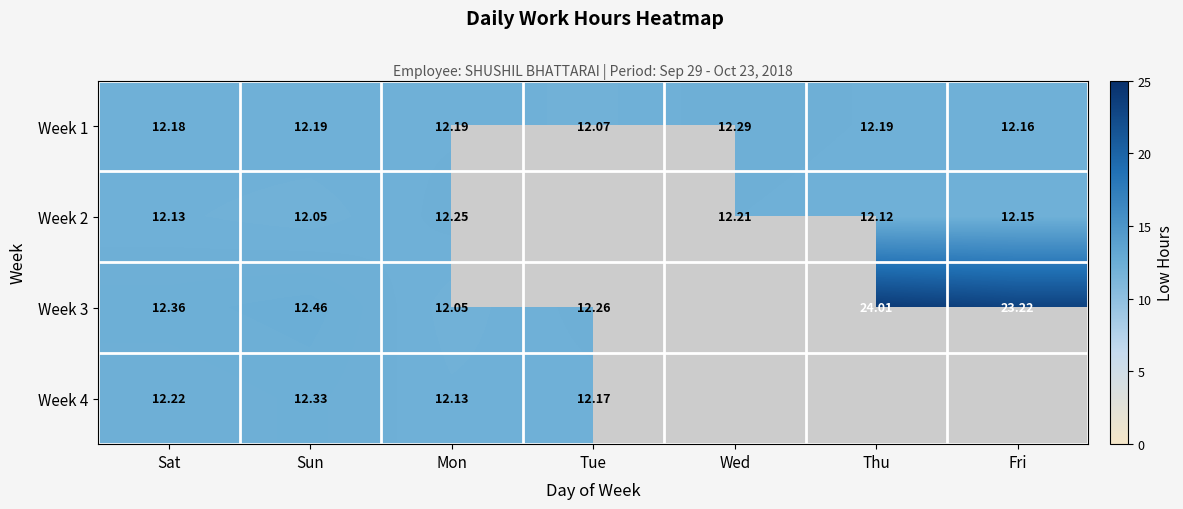

Is the value of Week 3 at Mon greater than the value of Week 2 at Wed?

No